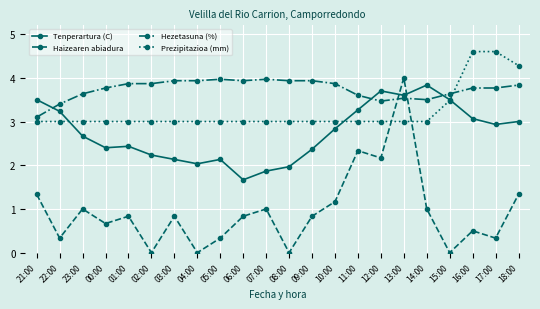

Which series changed the most between 01:00 and 14:00?

Tenperartura (C)